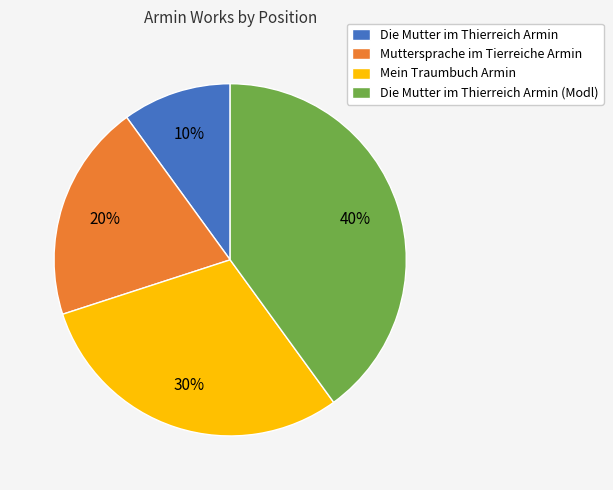

Approximately how many times larger is the value at Muttersprache im Tierreiche Armin compared to Die Mutter im Thierreich Armin (Modl)?

0.5